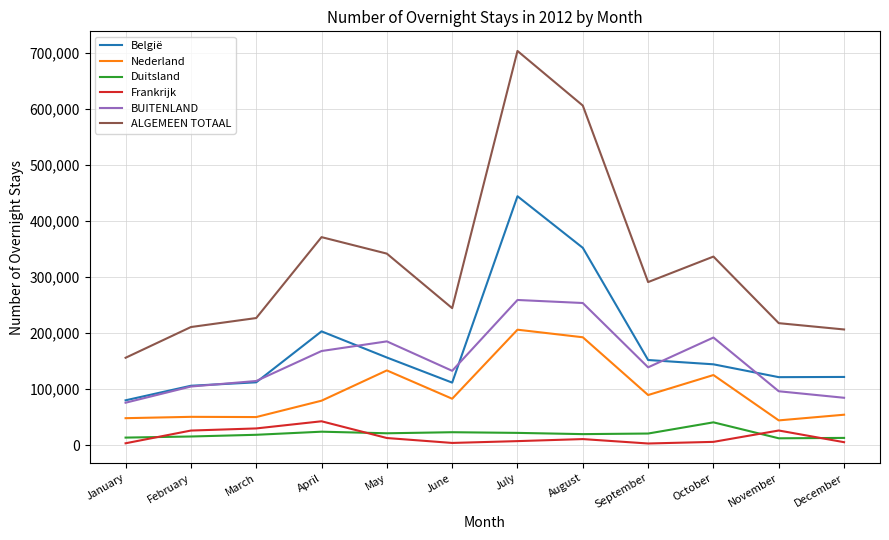

What is the sum of the Duitsland values at November and June?

35678